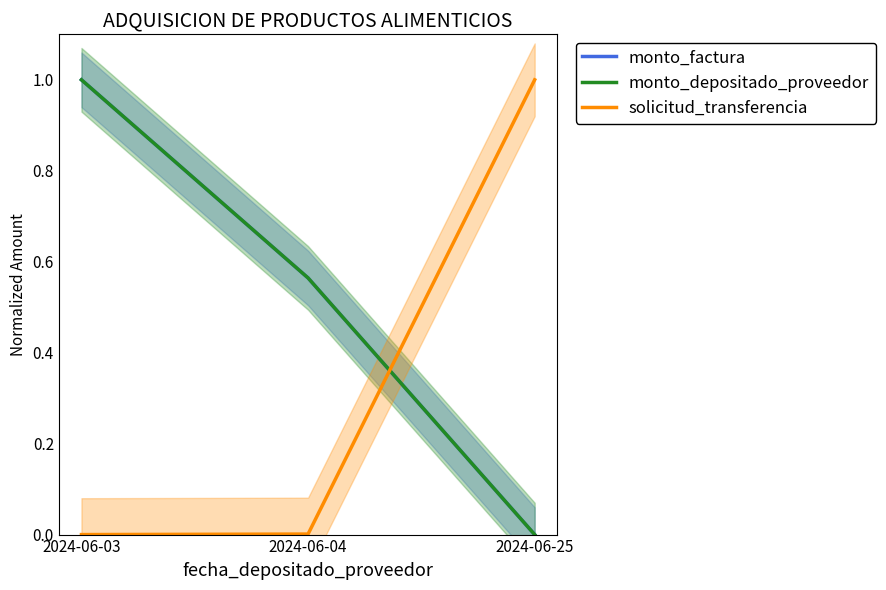

Between 2024-06-03 and 2024-06-04, which series saw the biggest shift?

monto_factura